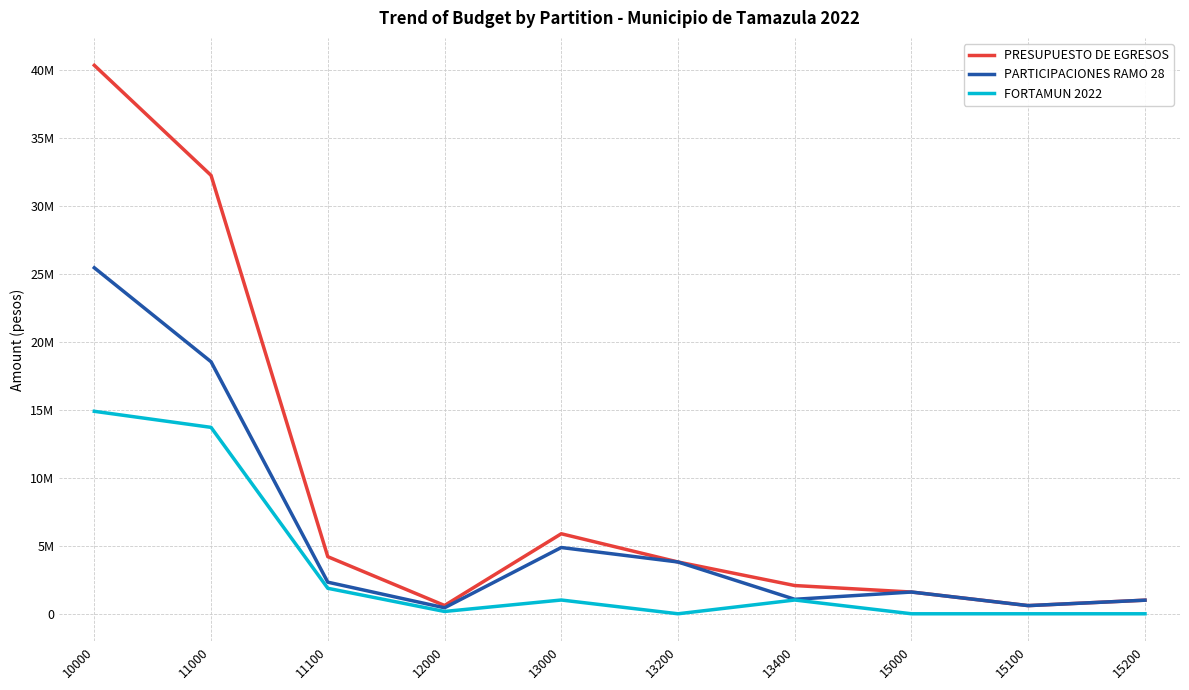

Rank the series by their maximum value, from lowest to highest.

FORTAMUN 2022, PARTICIPACIONES RAMO 28, PRESUPUESTO DE EGRESOS